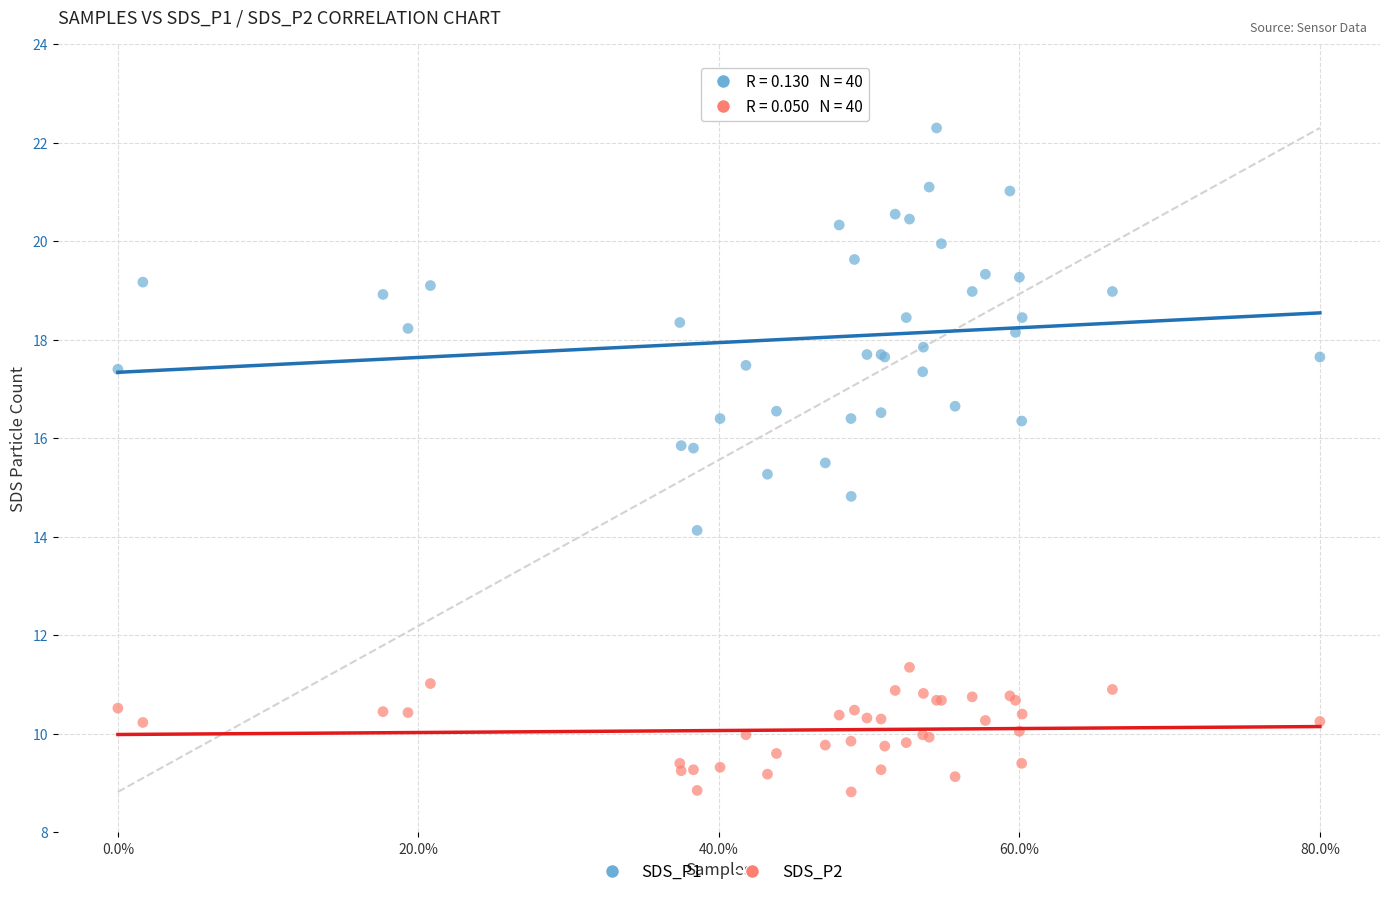

Which series contains the lowest Y value?

SDS_P2